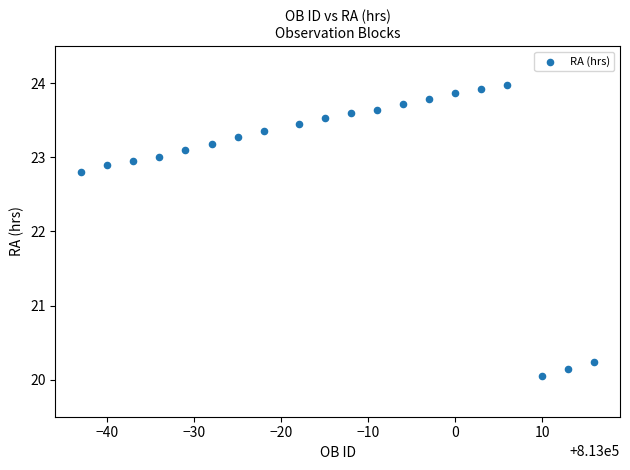

What is the range of X values (max minus min)?

59.0